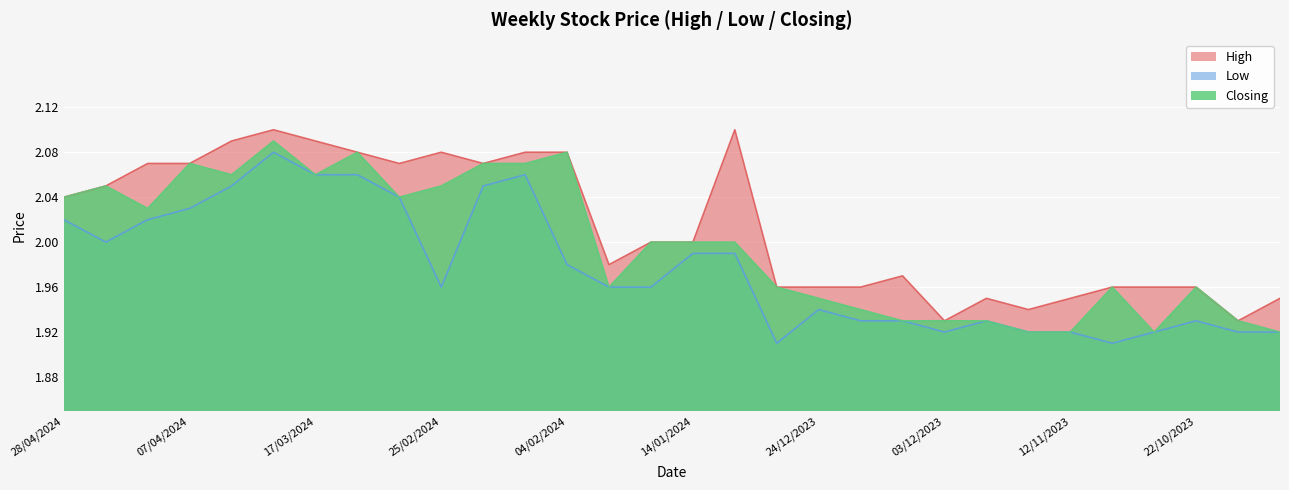

True or false: Closing and High intersect in this chart.

False